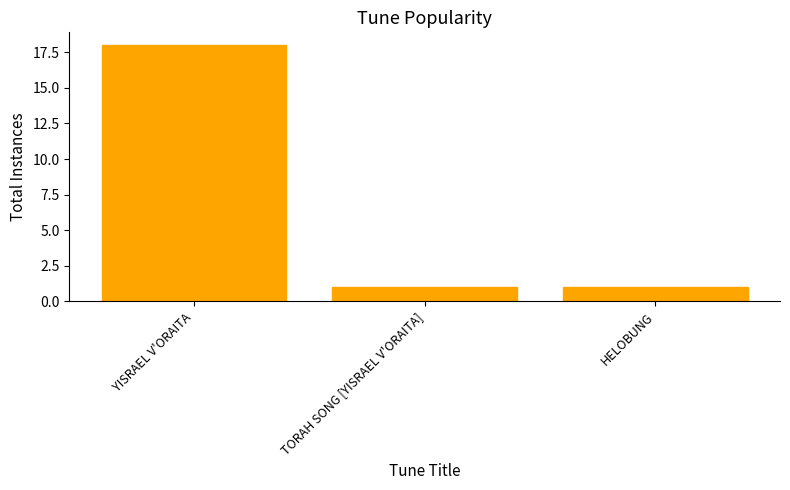

At which category does the chart reach its peak across all series?

YISRAEL V'ORAITA